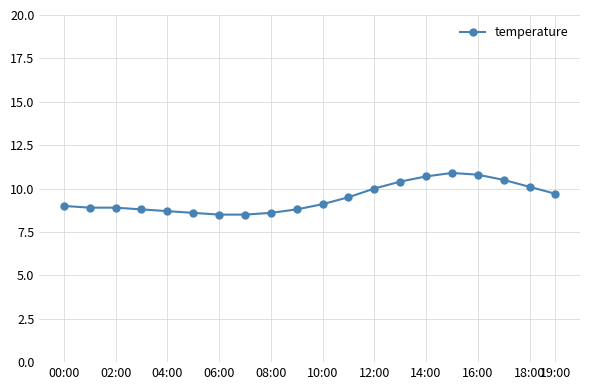

What is the value of the 15th point from the left?

10.7